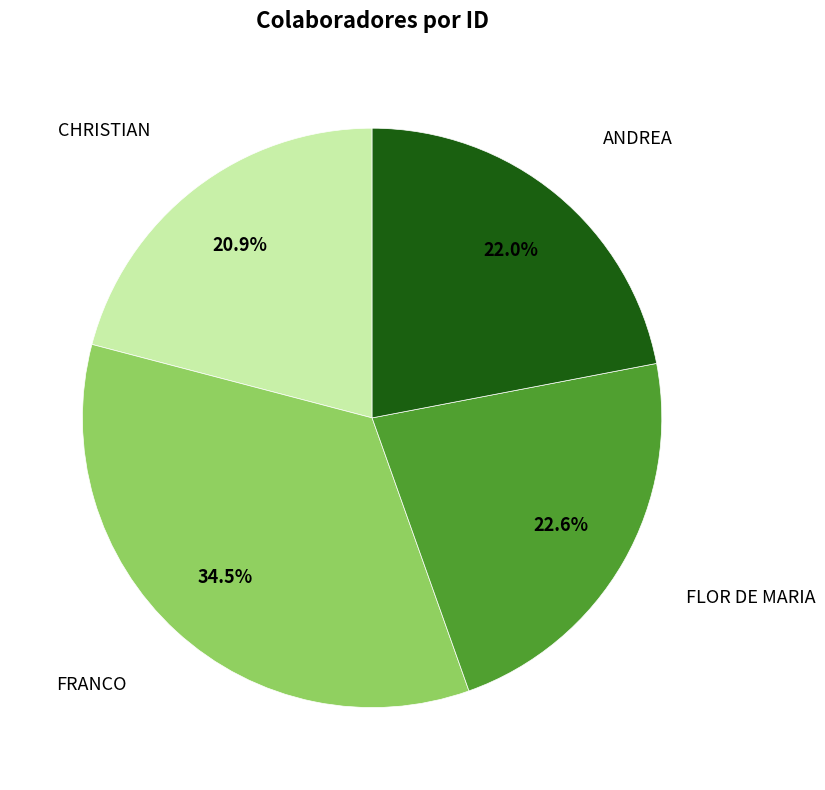

Does any single category account for the majority?

No